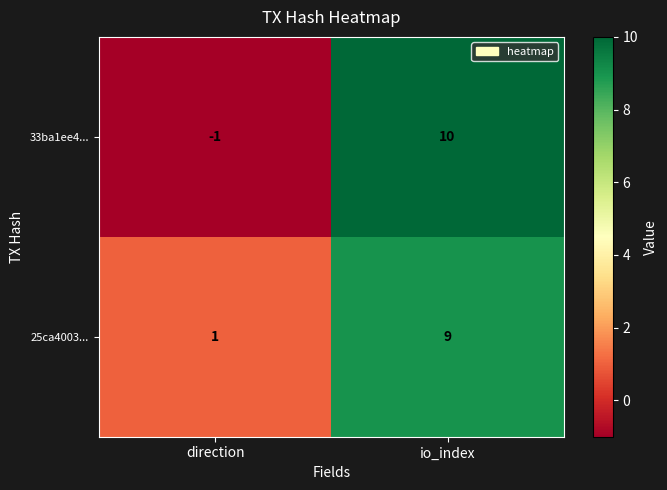

Which series changed the most between direction and io_index?

33ba1ee4...